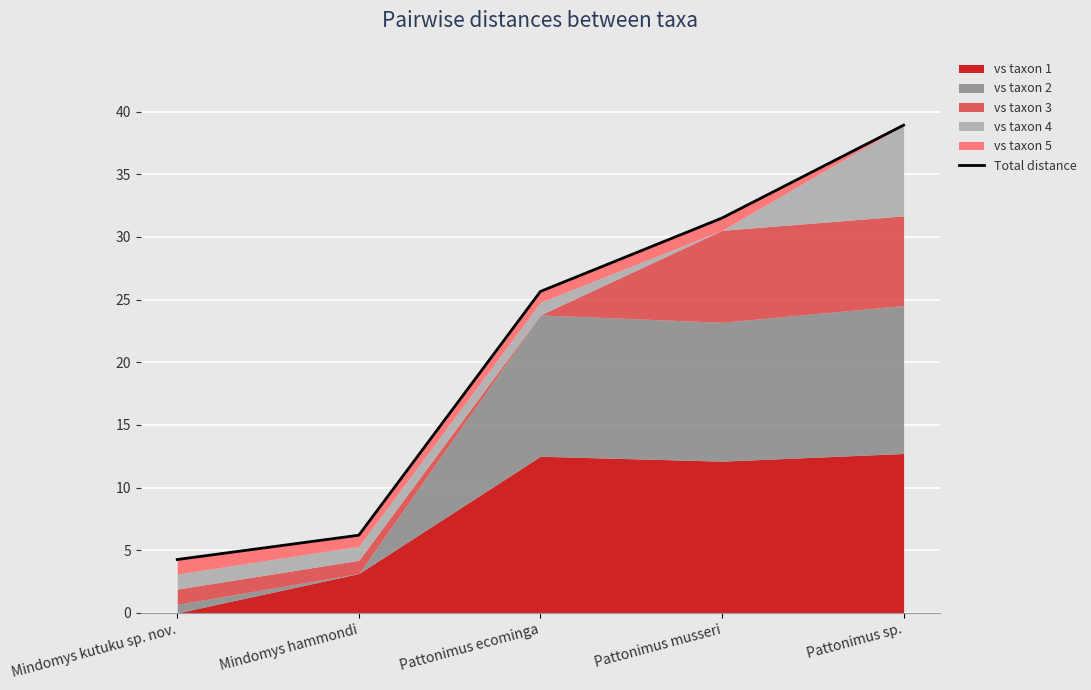

What is the minimum value shown in the chart?

4.3